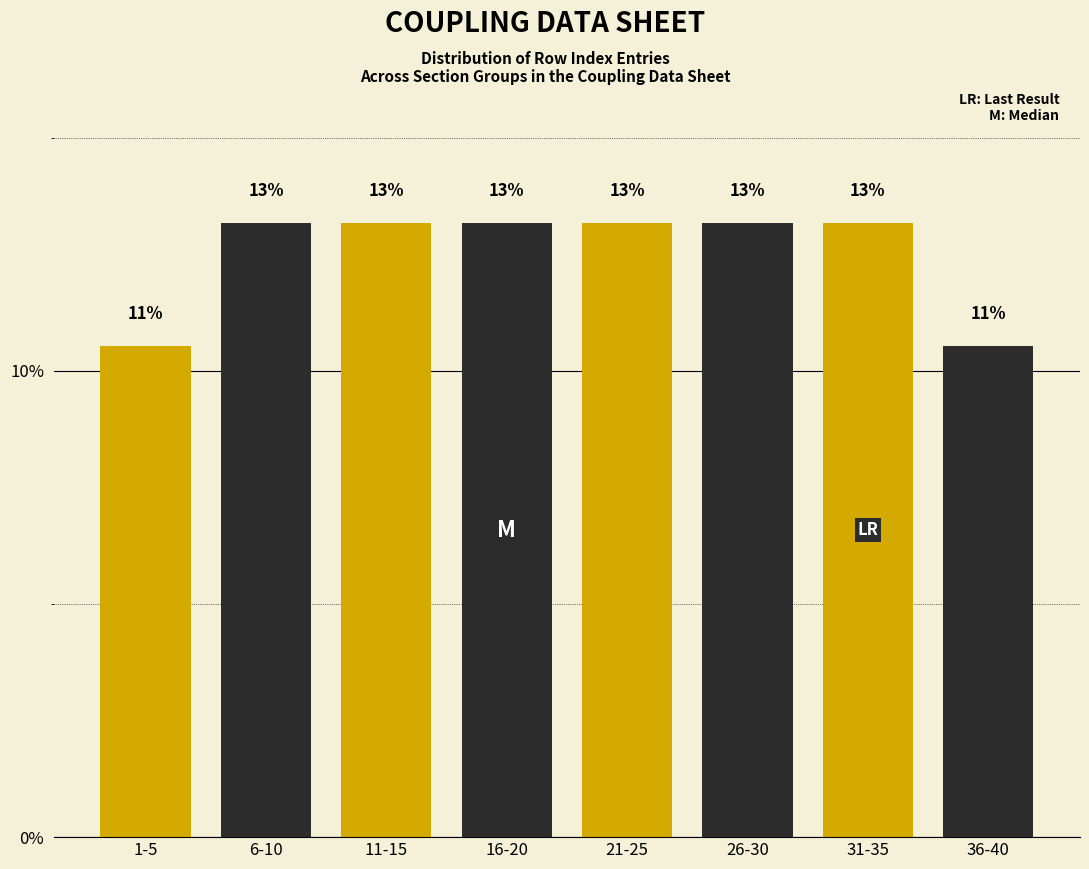

Does the chart contain any negative values?

No